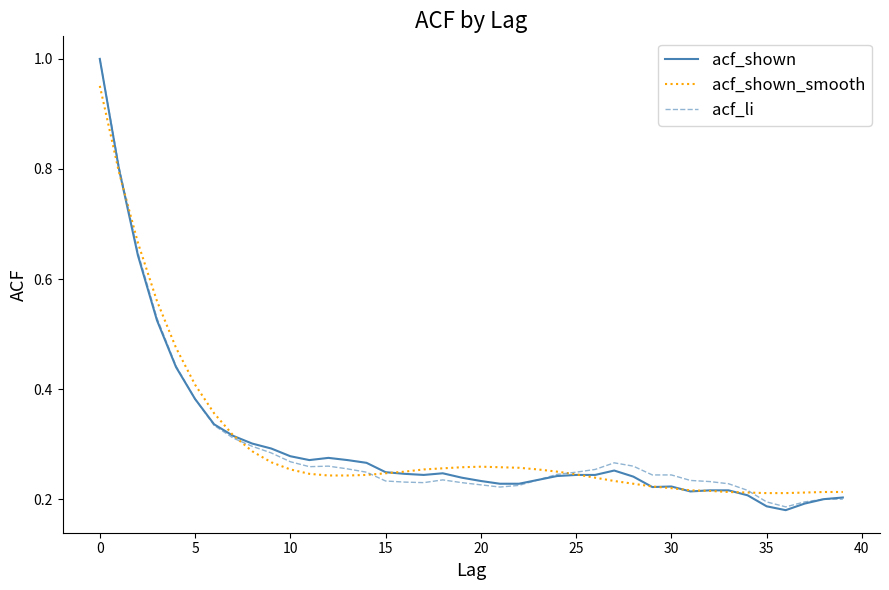

Which series has the widest spread of values?

acf_shown